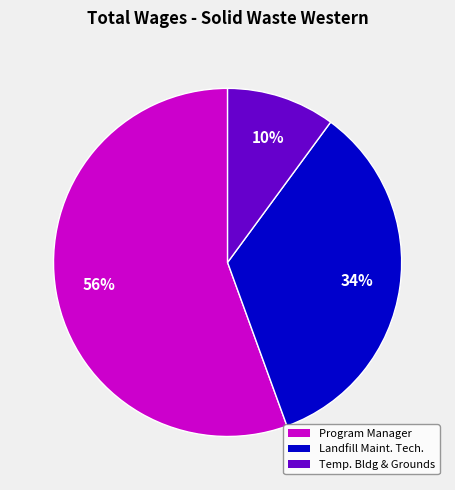

Which category accounts for the majority?

Program Manager